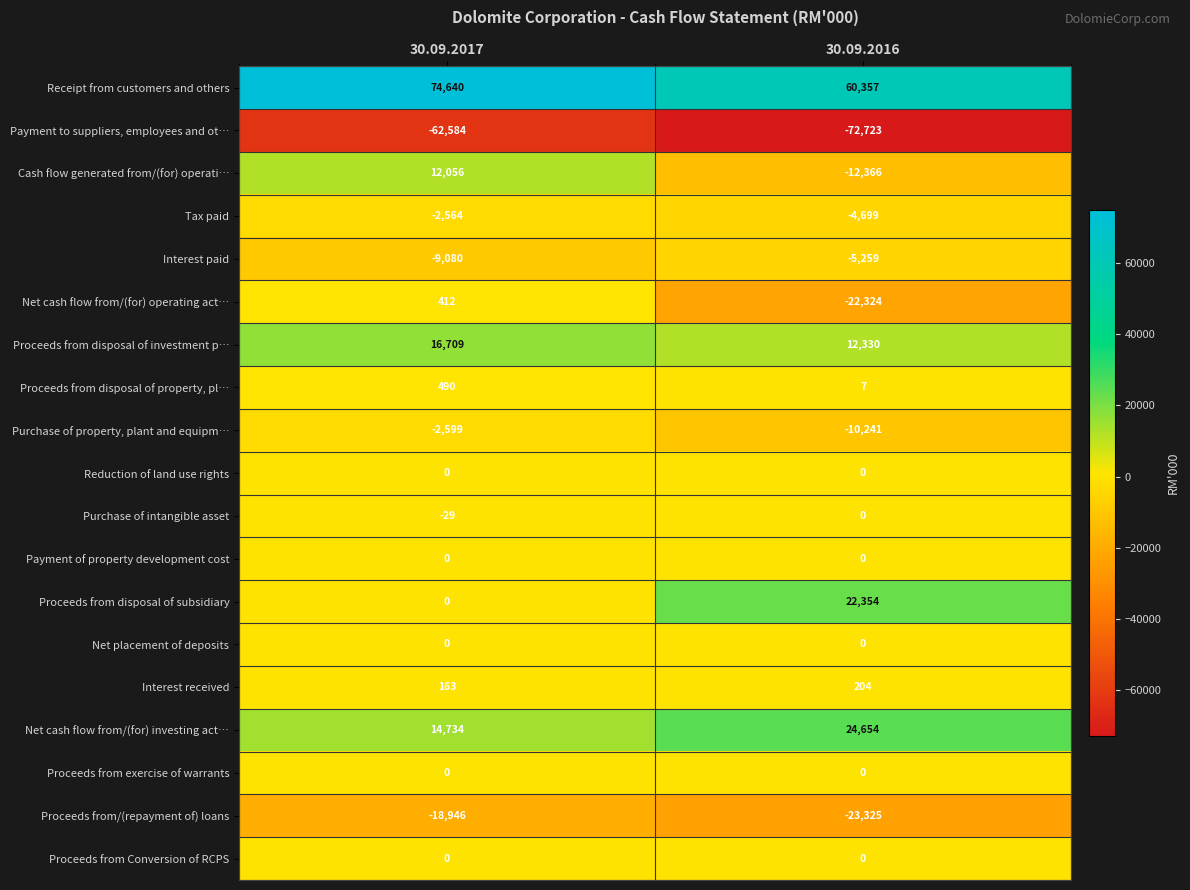

What is the sum of the Proceeds from disposal of property, pl… values at 30.09.2016 and 30.09.2017?

497